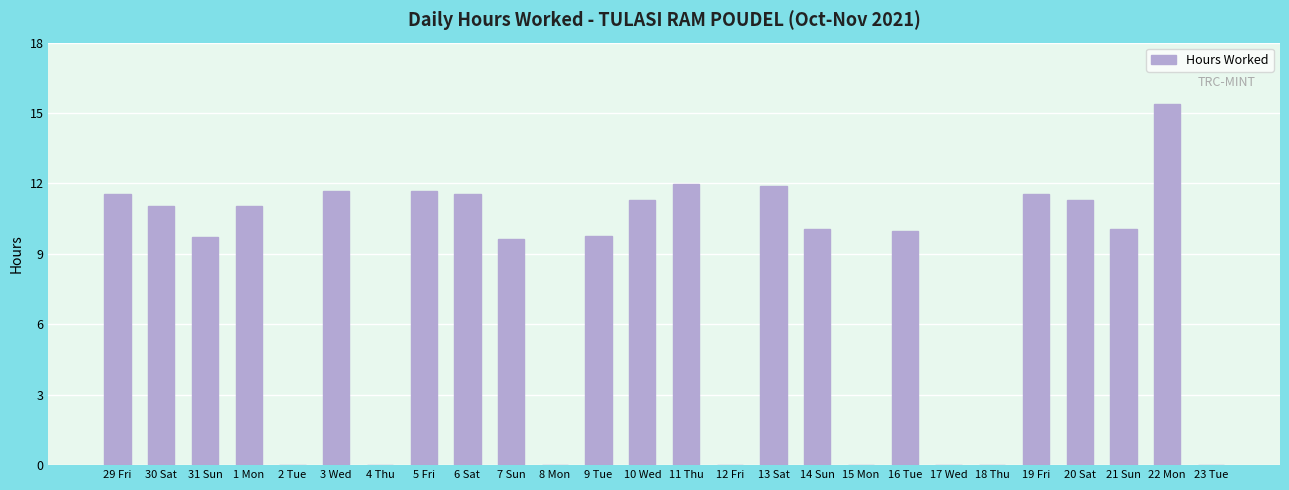

What is the average value?

7.7